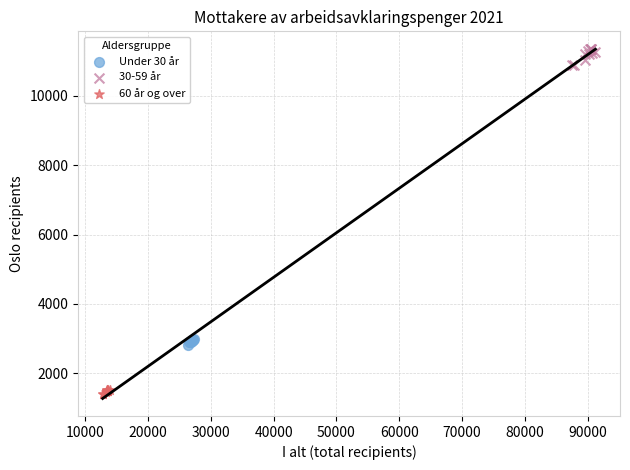

Which series has the largest Y range (max minus min)?

30-59 år